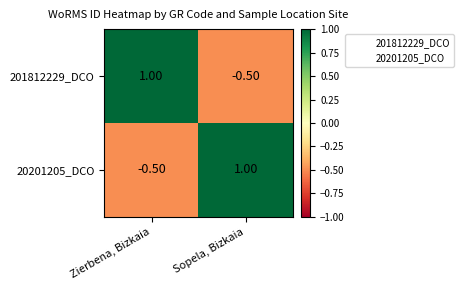

Which category has the highest value in the 20201205_DCO series?

Sopela, Bizkaia